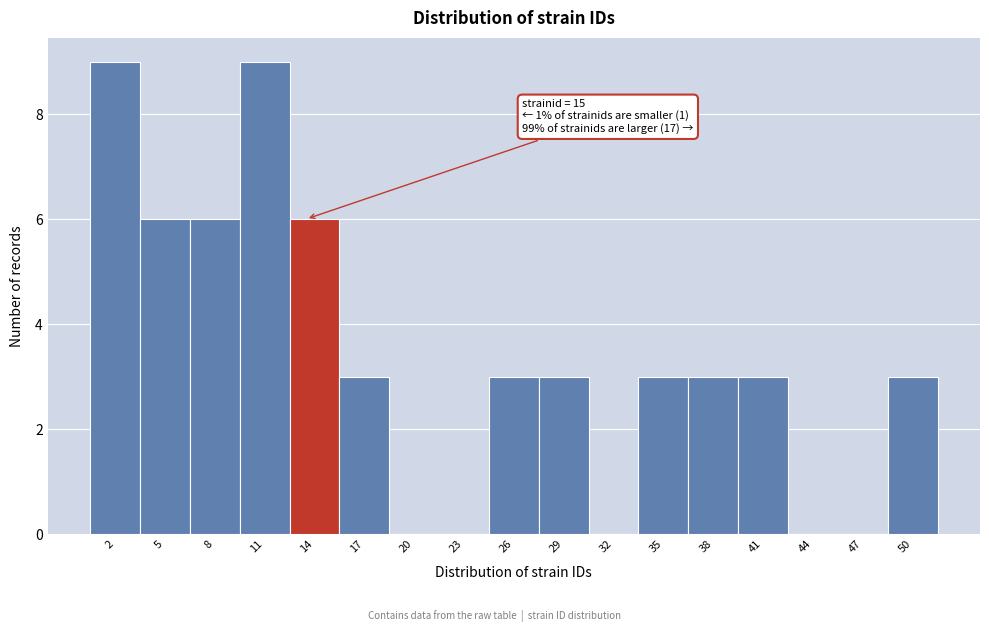

Reading left to right, transcribe all the data shown in this chart.

2=9	5=6	8=6	11=9	14=6	17=3	20=0	23=0	26=3	29=3	32=0	35=3	38=3	41=3	44=0	47=0	50=3